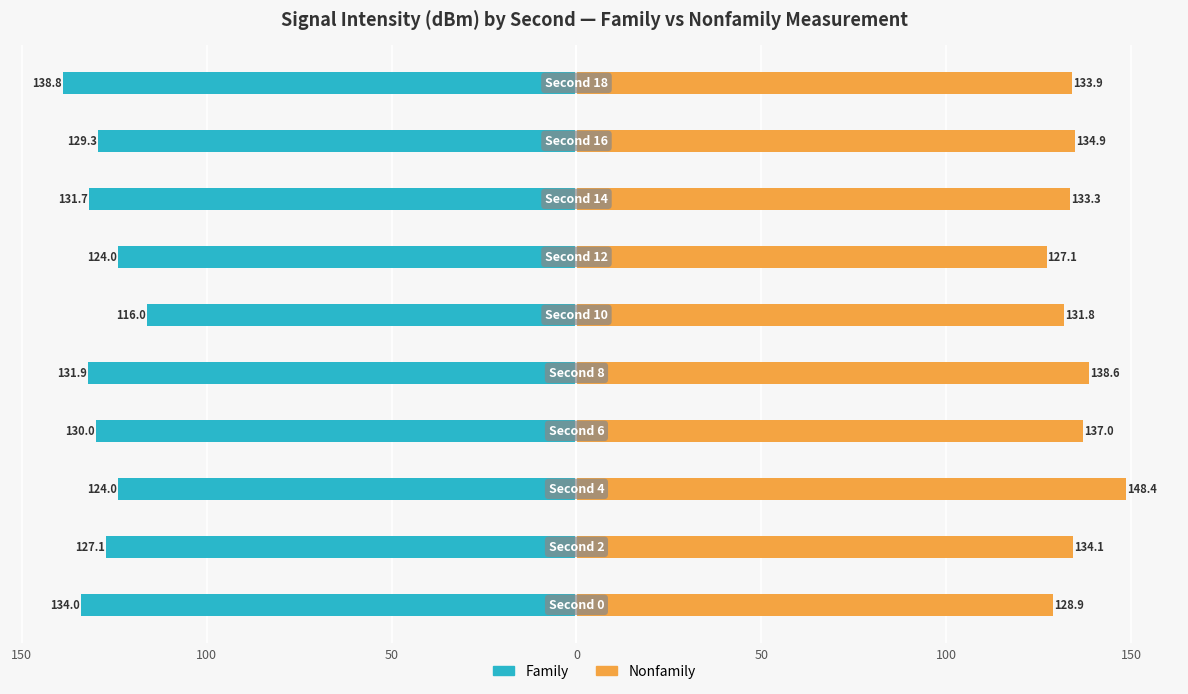

How many bars are there in total?

20